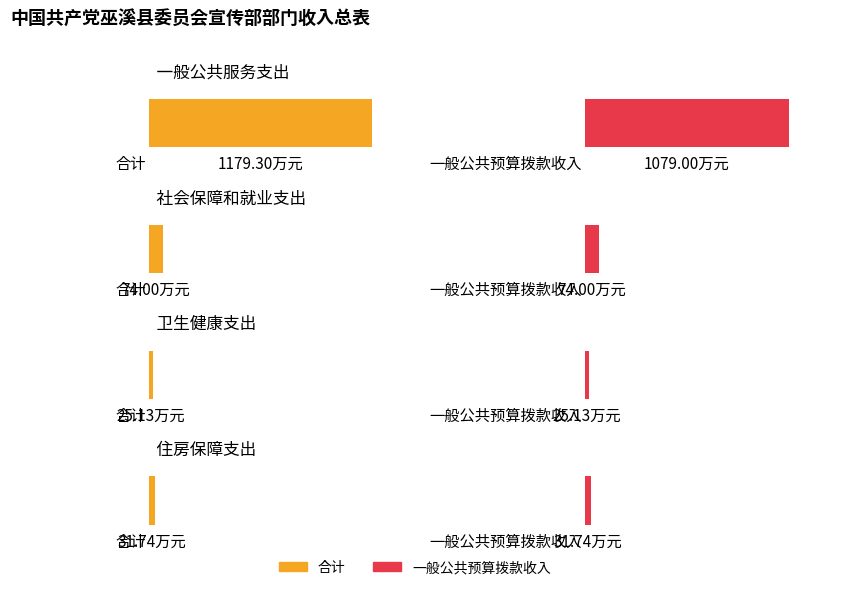

What value does the 一般公共预算拨款收入 series have at 一般公共服务支出?

1079.0